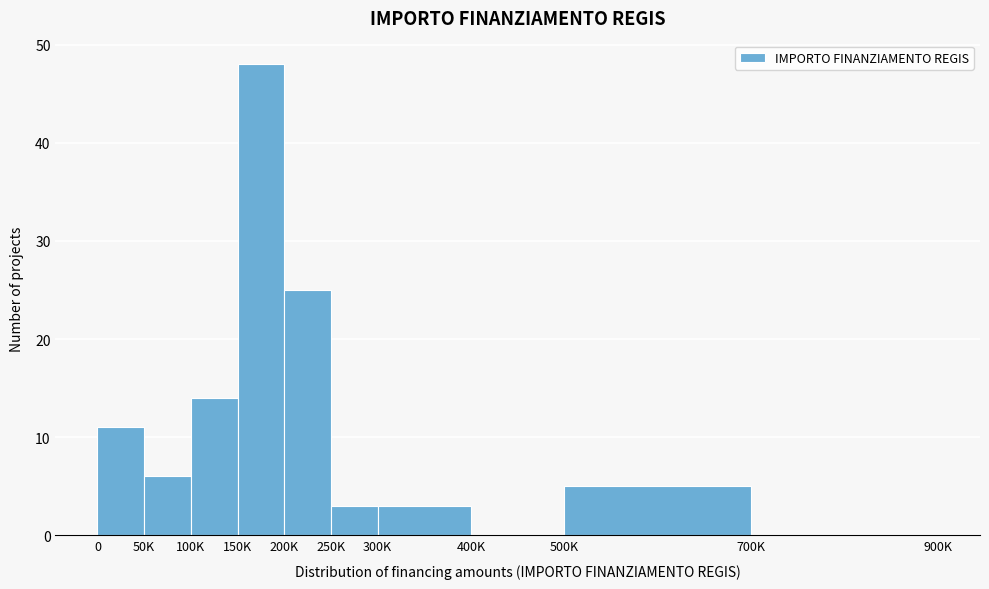

Reading left to right, what are all the values shown in this chart?

0=11	50K=6	100K=14	150K=48	200K=25	250K=3	300K=3	400K=0	500K=5	700K=0